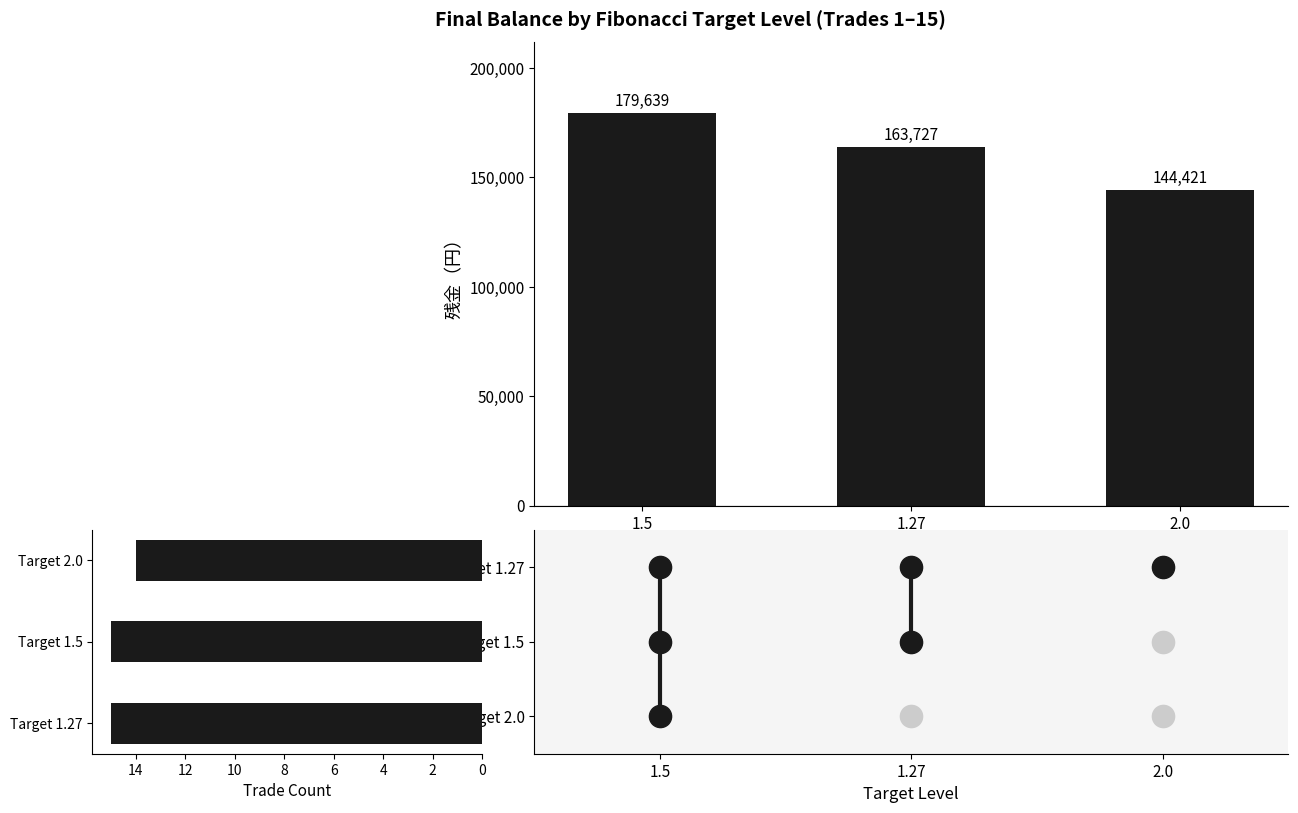

The Trade Count series shows 14.0 at Target 2.0. True or false?

True